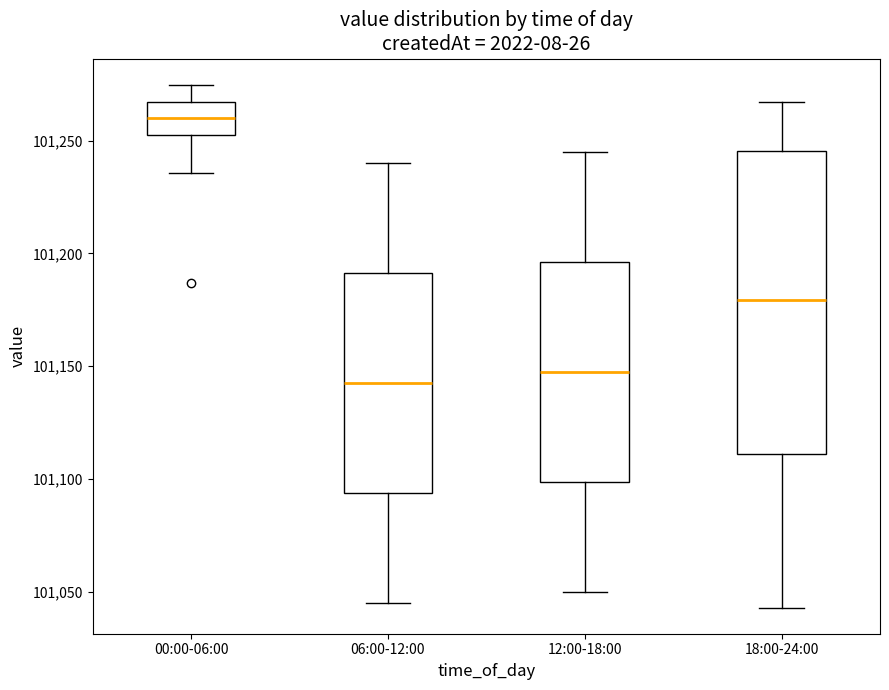

Which box's median line is the highest?

00:00-06:00